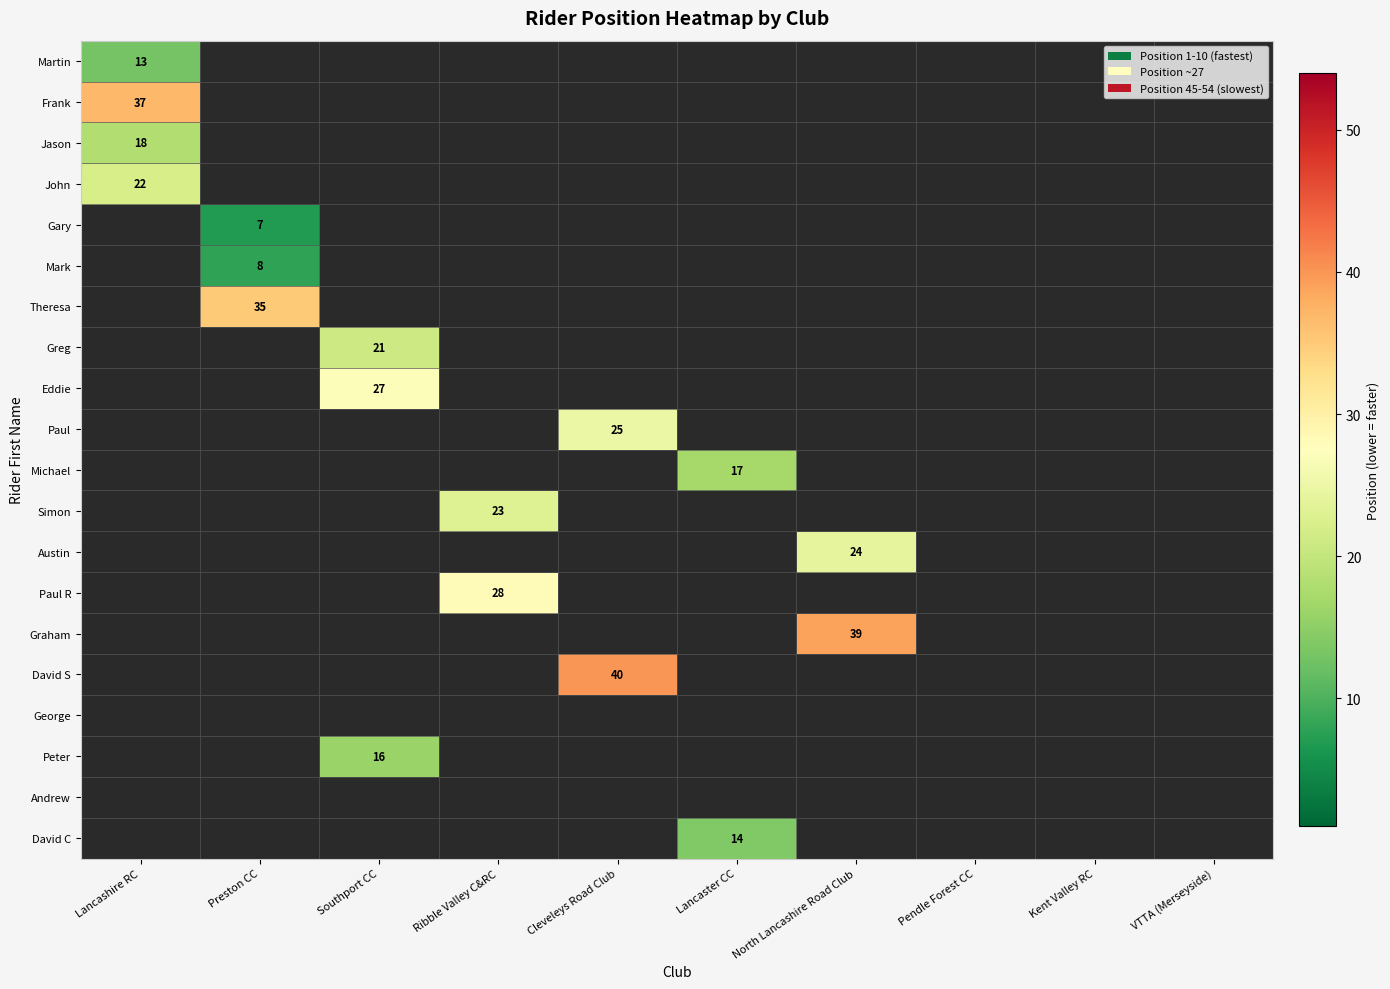

Is it true that Gary equals 7 at Preston CC?

True